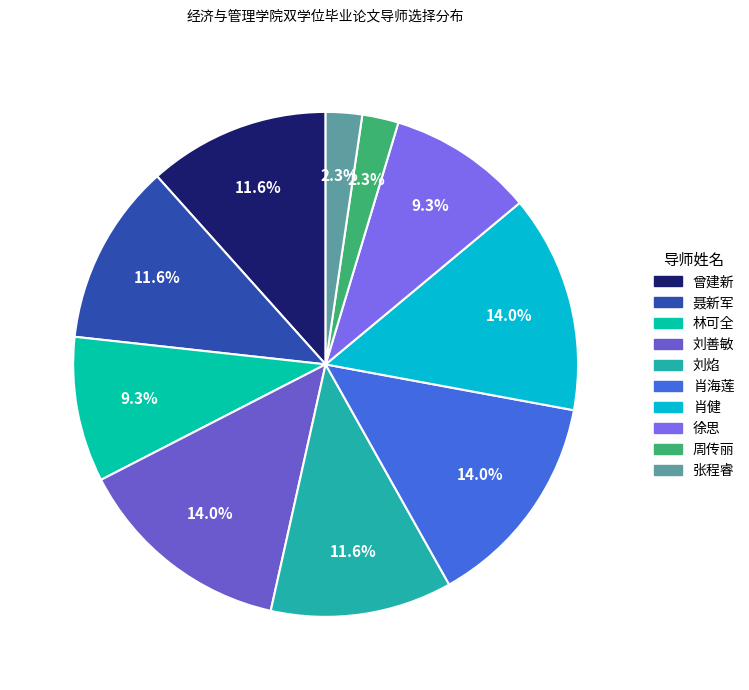

To the nearest percent, what is the difference between the largest and smallest slice percentages?

12%